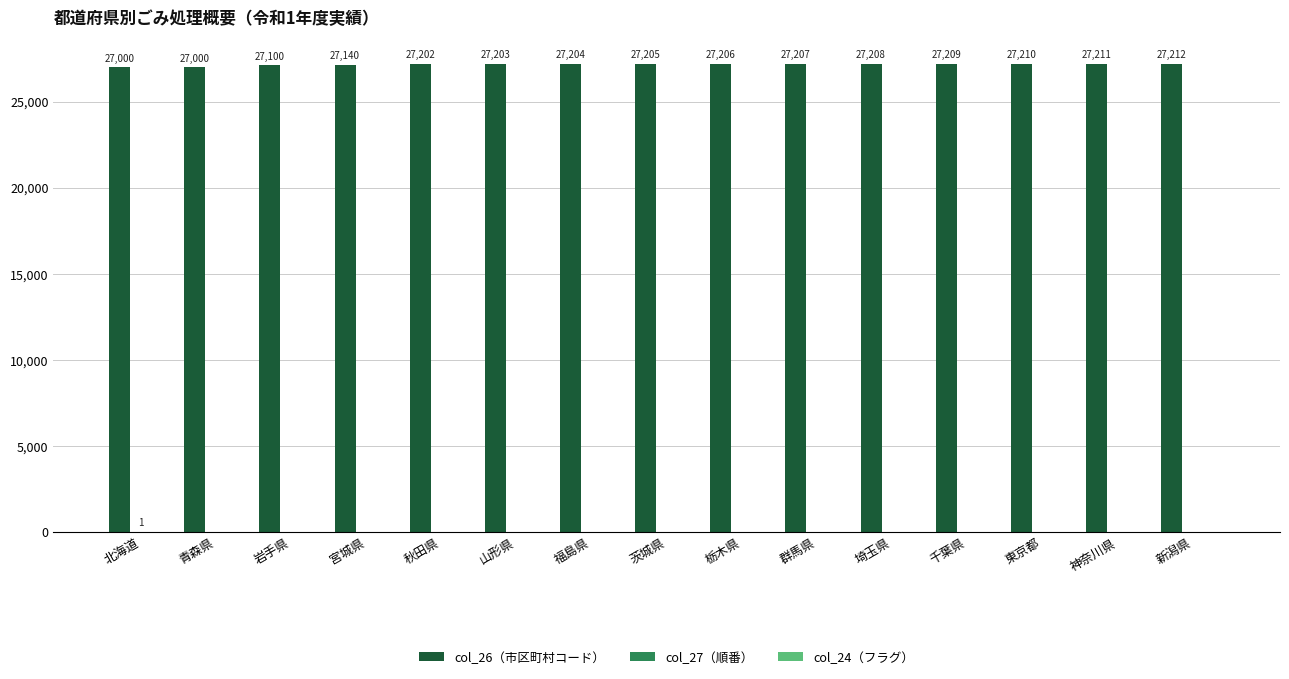

Which series has the largest total across all categories?

col_26（市区町村コード）